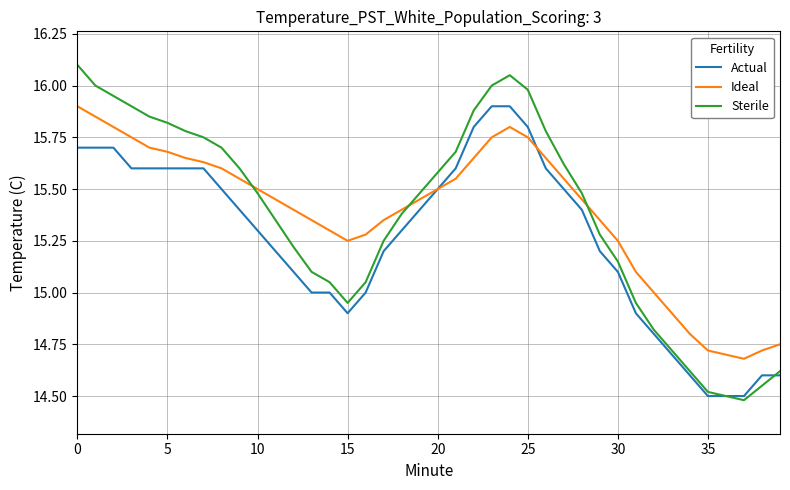

Which series has the largest range (max minus min)?

Sterile